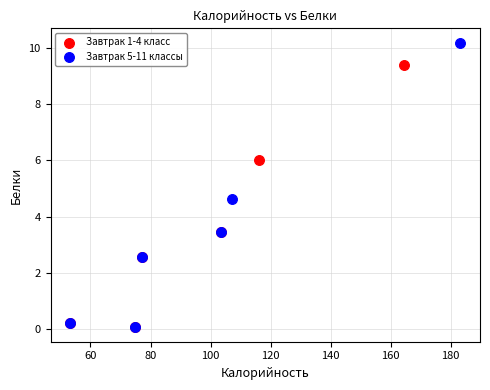

Which series reaches the maximum Y coordinate?

Завтрак 5-11 классы